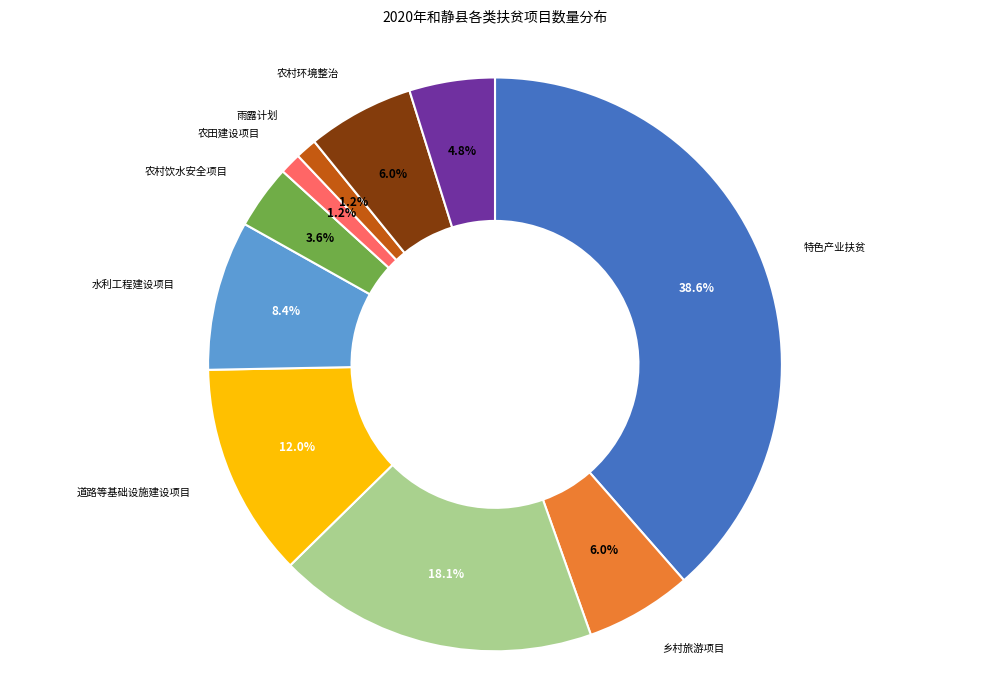

Does any single category account for the majority?

No